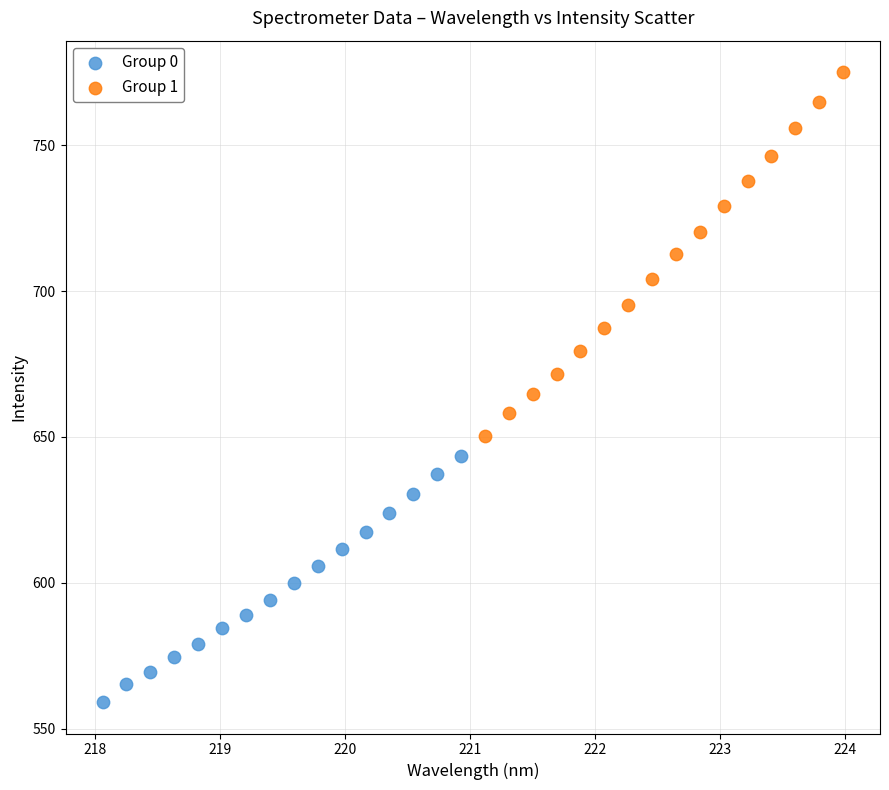

Which series reaches the minimum Y coordinate?

Group 0